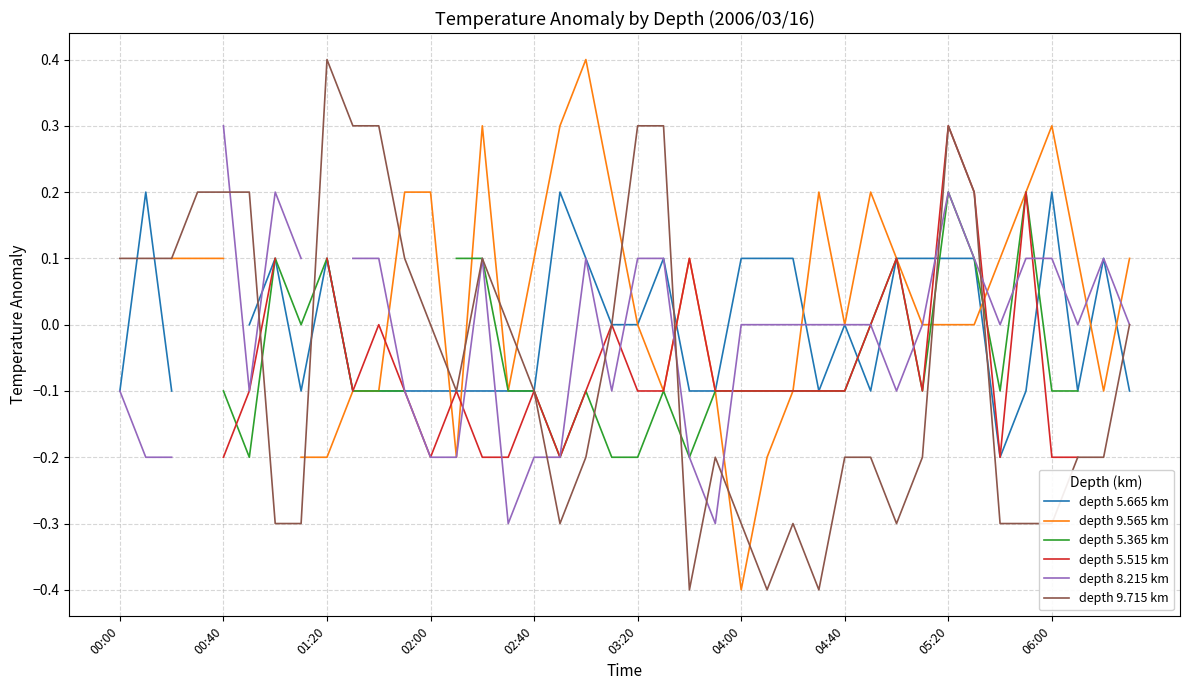

Which category has the highest value in the depth 9.715 km series?

01:20